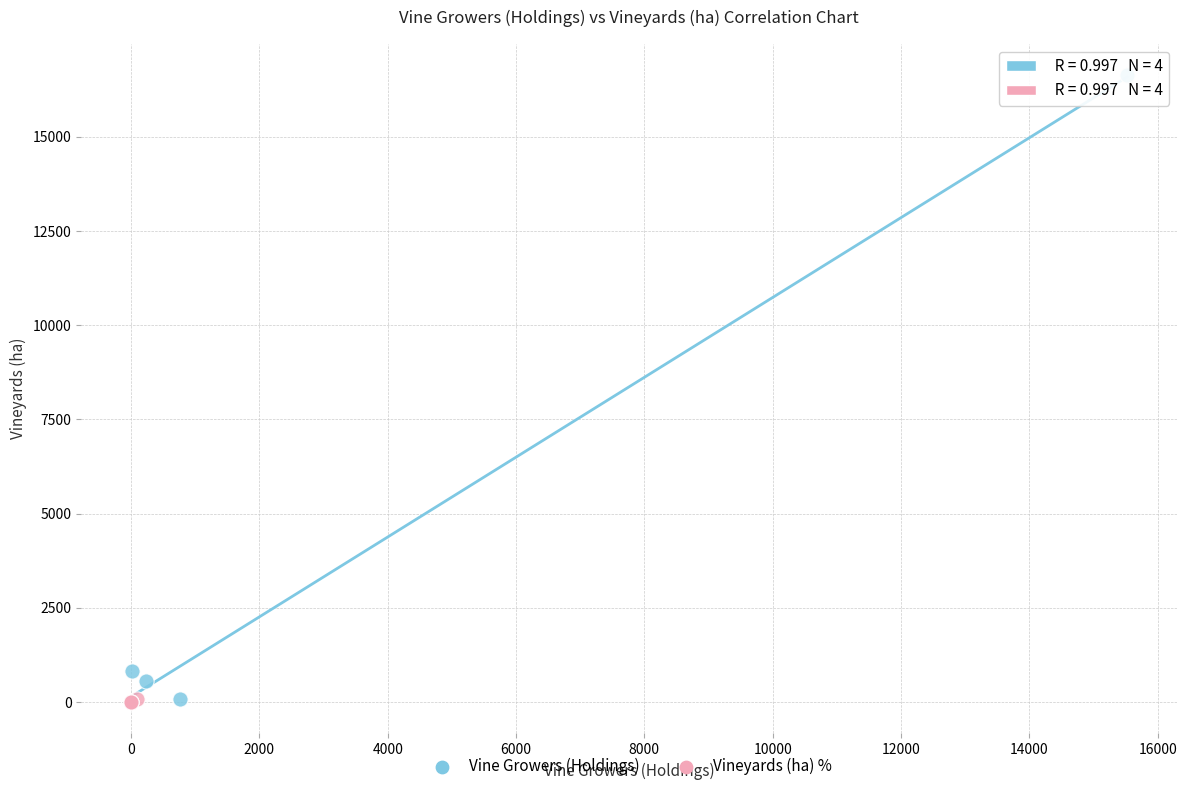

Which series has the widest spread of Y values?

Vine Growers (Holdings)